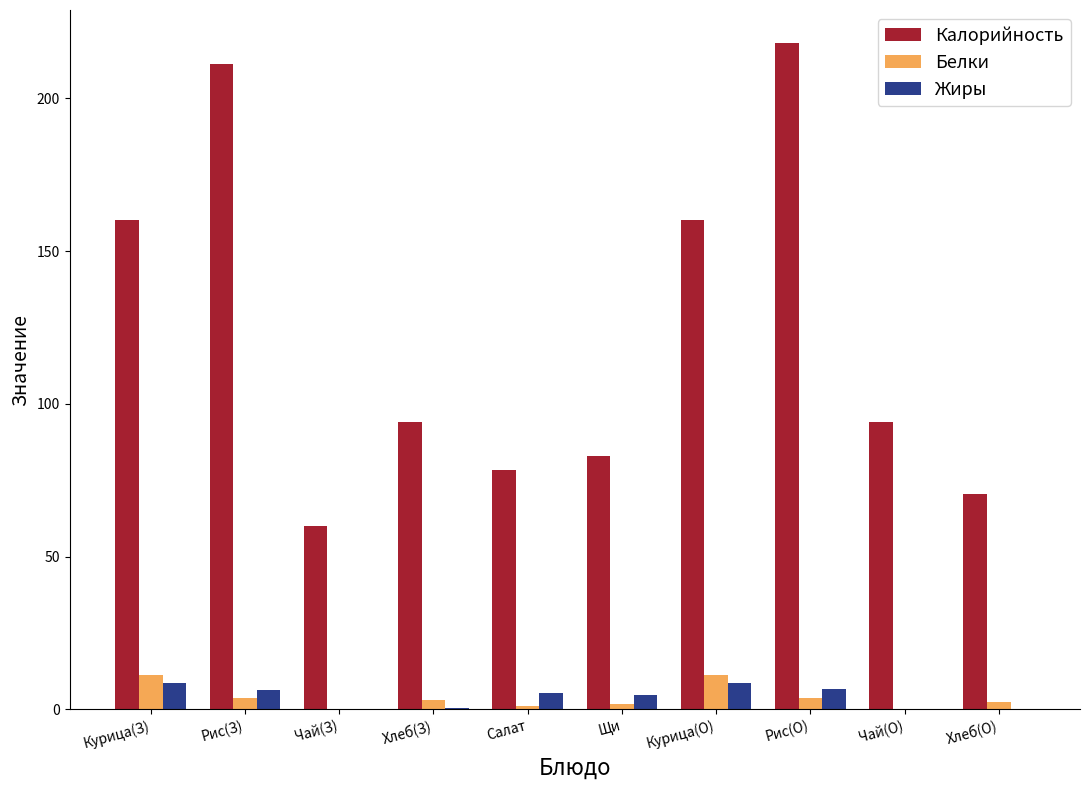

How many distinct data groups are displayed?

3